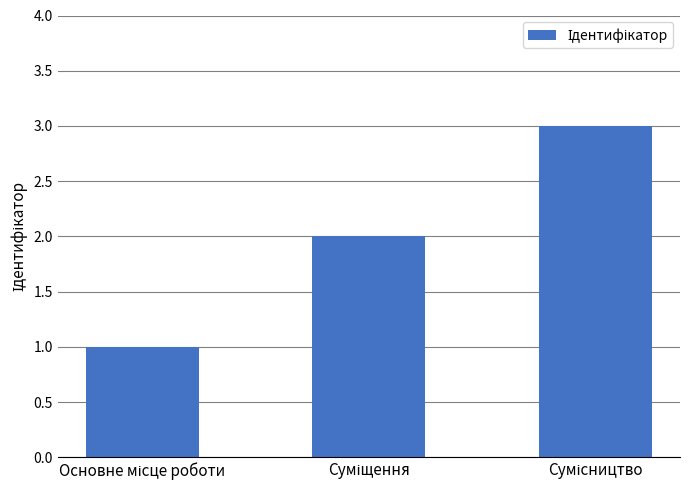

Count the values in the range 1 to 3.

3